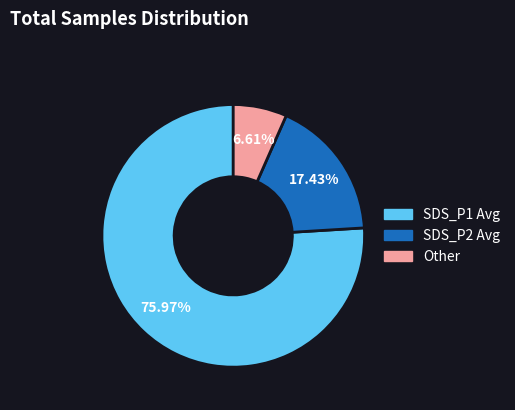

To the nearest percent, what is the average slice percentage?

33%